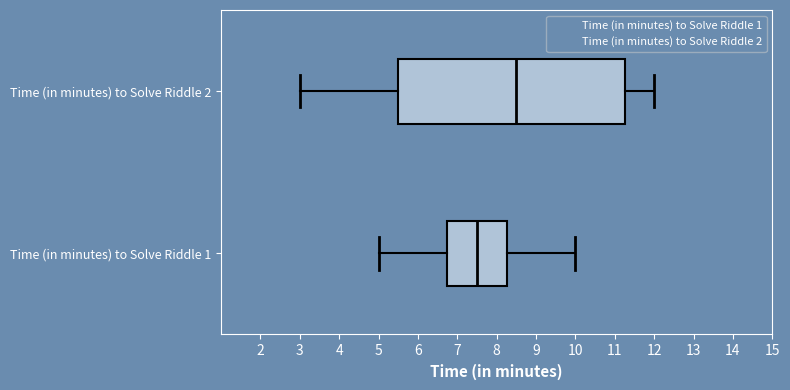

Which box has the furthest to the right median line?

Time (in minutes) to Solve Riddle 2